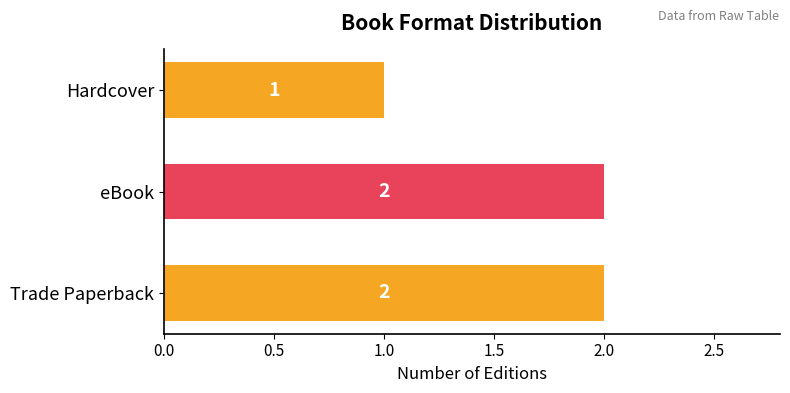

How many values are between 1 and 2?

3